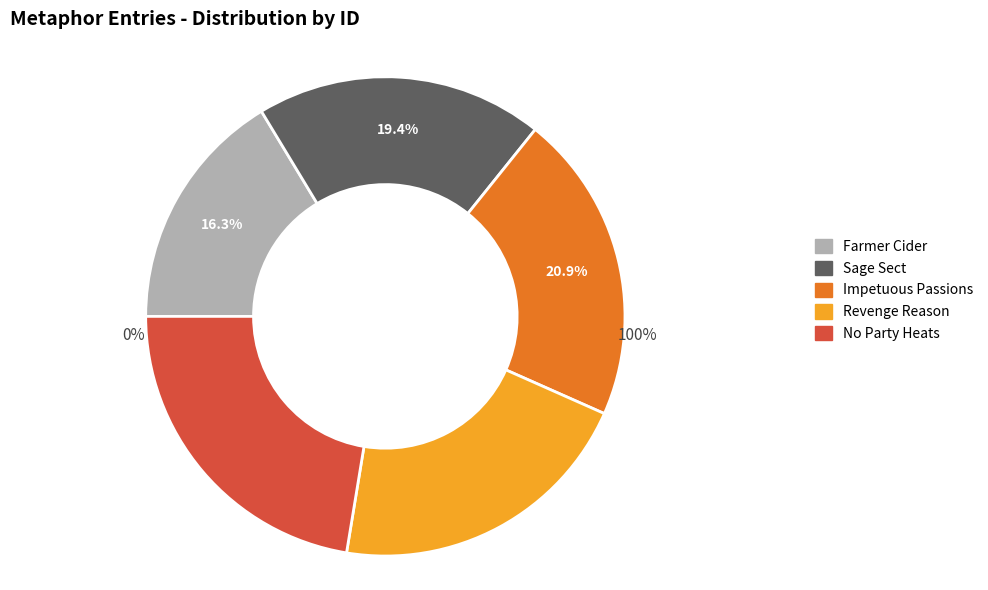

Is it true that 8496 is 16% of the pie?

True